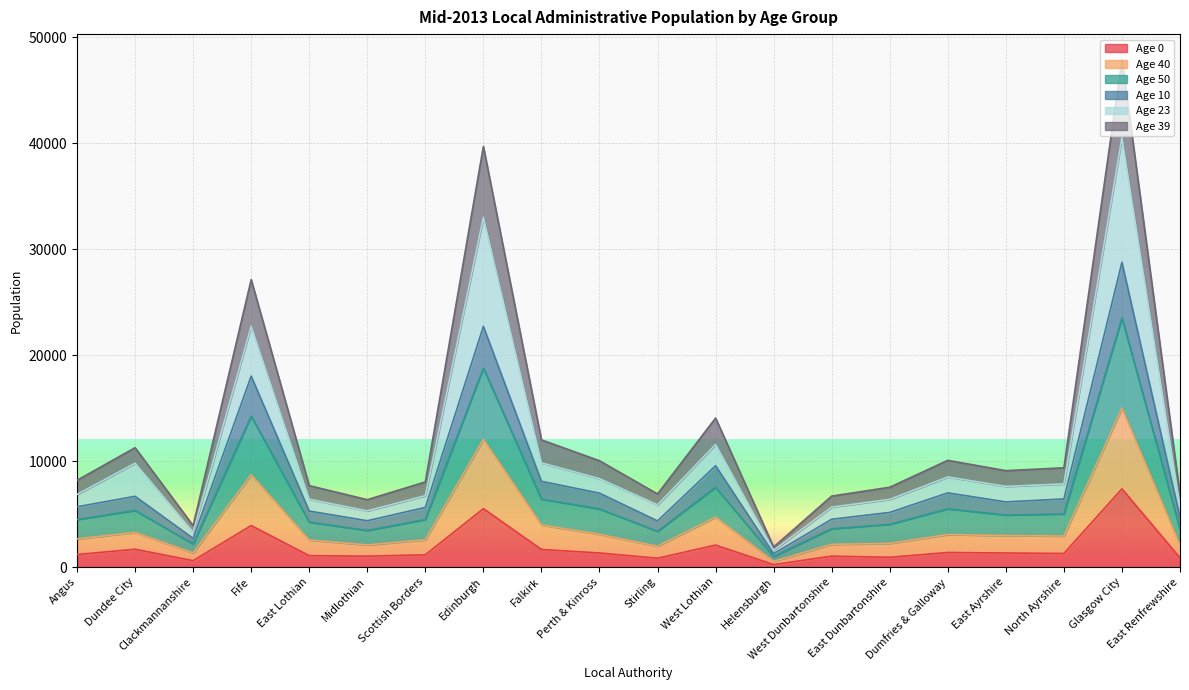

How many lines are shown in the chart?

6